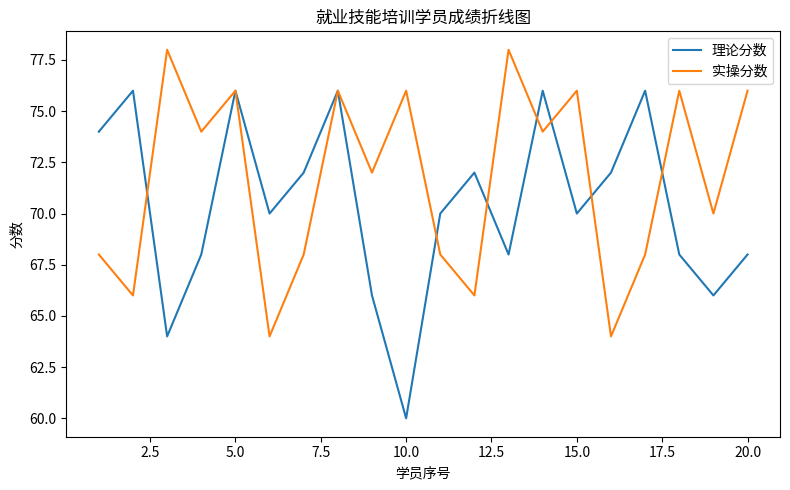

Which series has the largest range (max minus min)?

理论分数